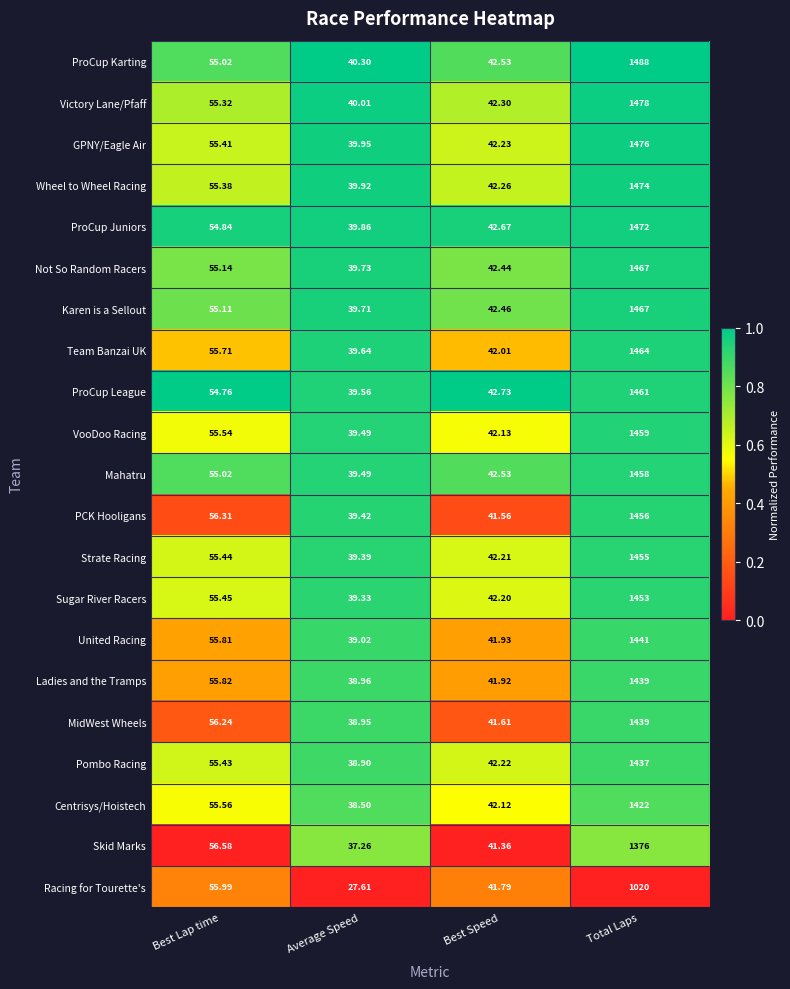

Which series has the largest range (max minus min)?

ProCup Karting